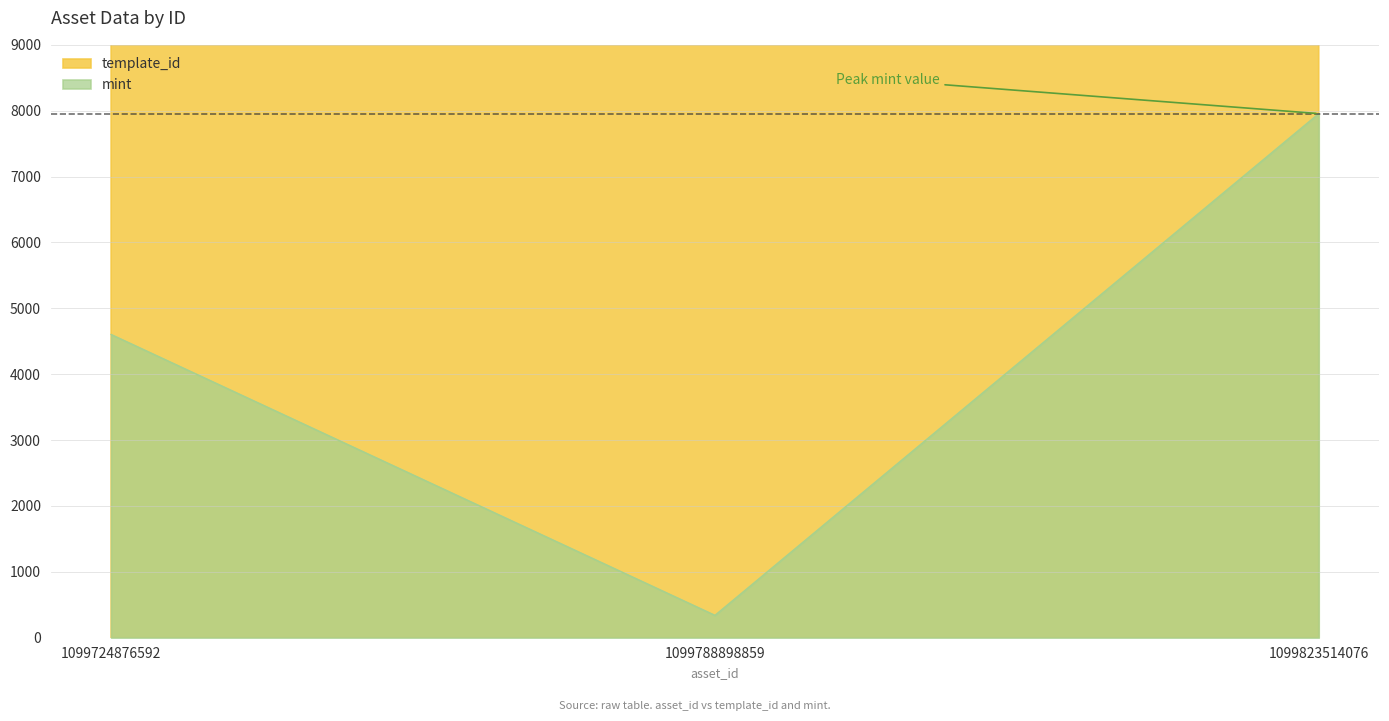

How many lines are shown in the chart?

2